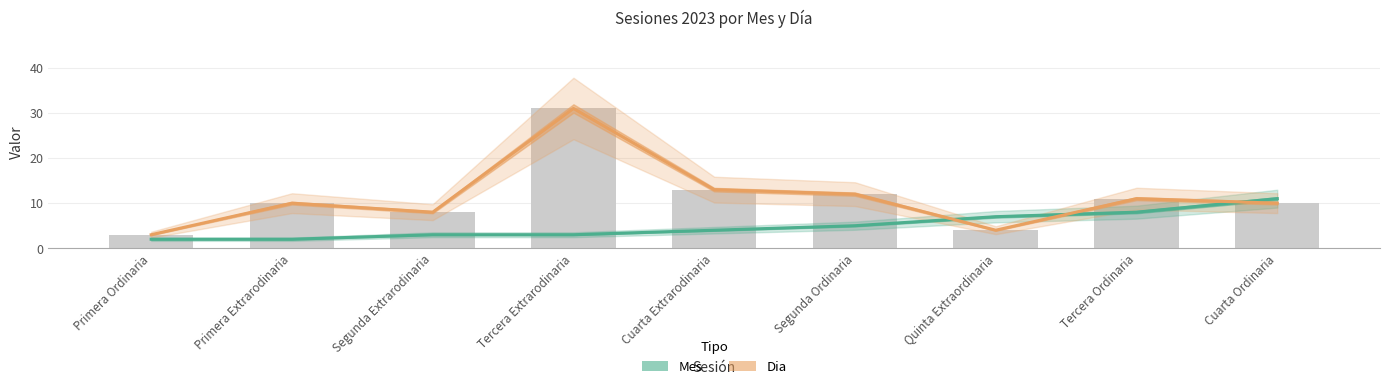

What is the approximate value of Mes at Cuarta Extrarodinaria?

4